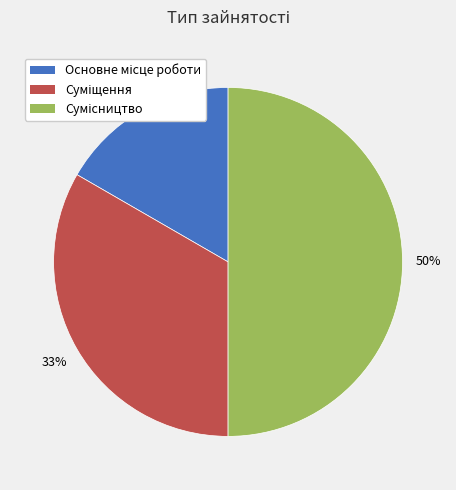

To the nearest percent, what is the average slice percentage?

33%